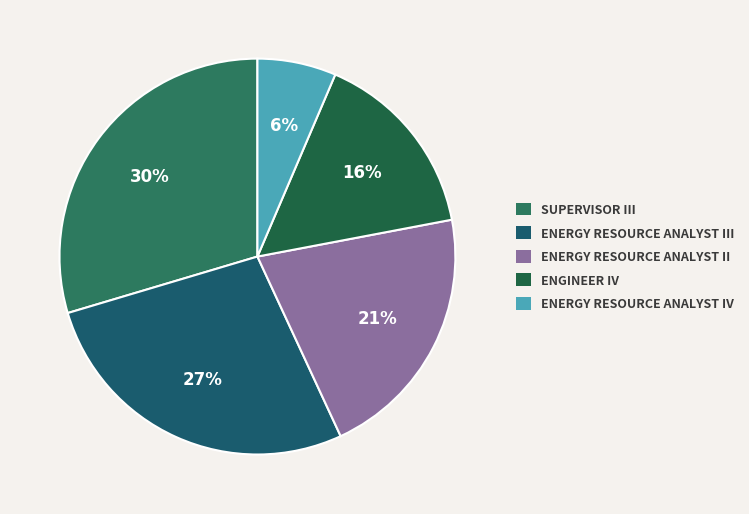

How many slices are in this pie chart?

5